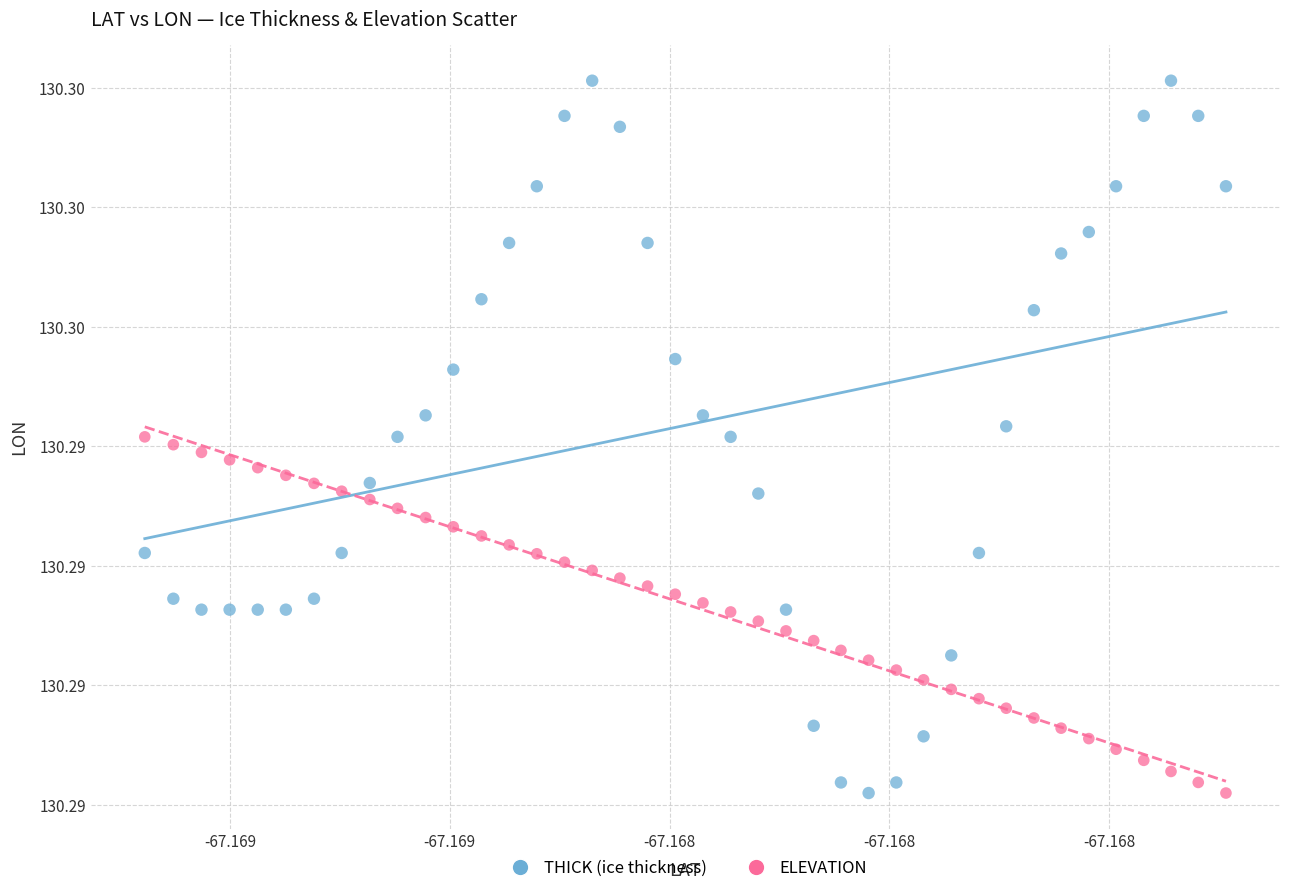

What are all the series names shown in the legend?

THICK (ice thickness), ELEVATION